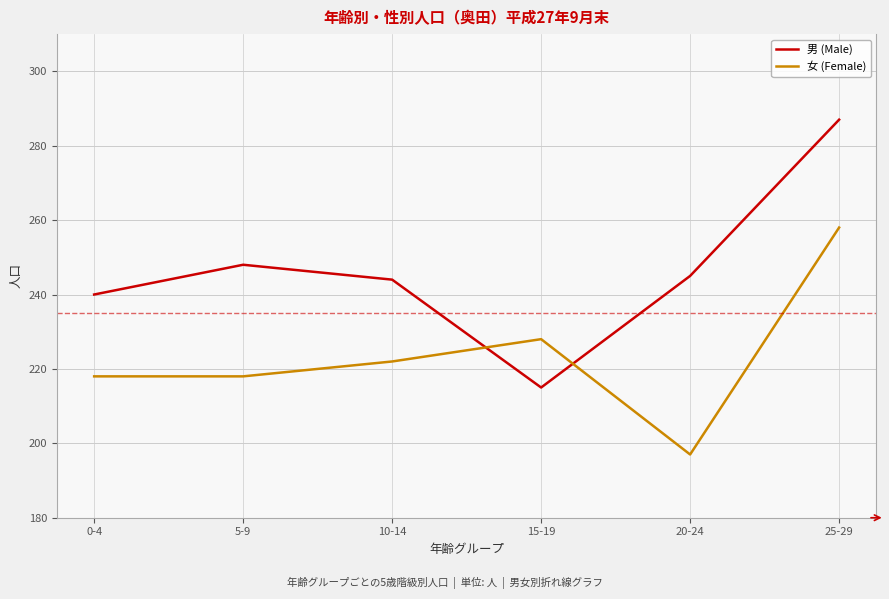

Reading right to left, extract all data points from this chart.

男 (Male): 287	245	215	244	248	240
女 (Female): 258	197	228	222	218	218